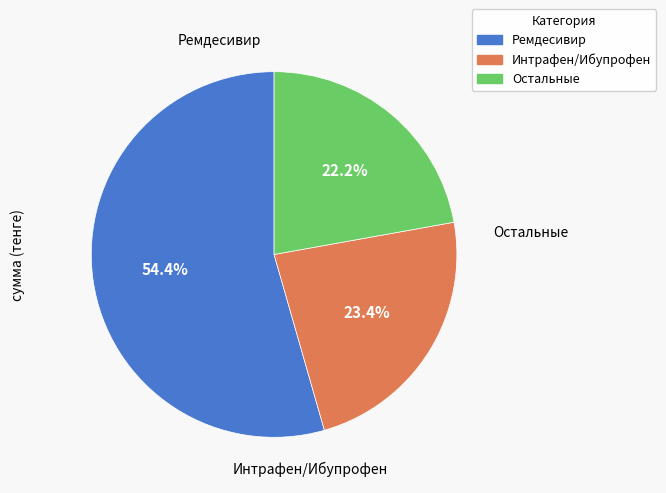

Does any single category account for the majority?

Yes